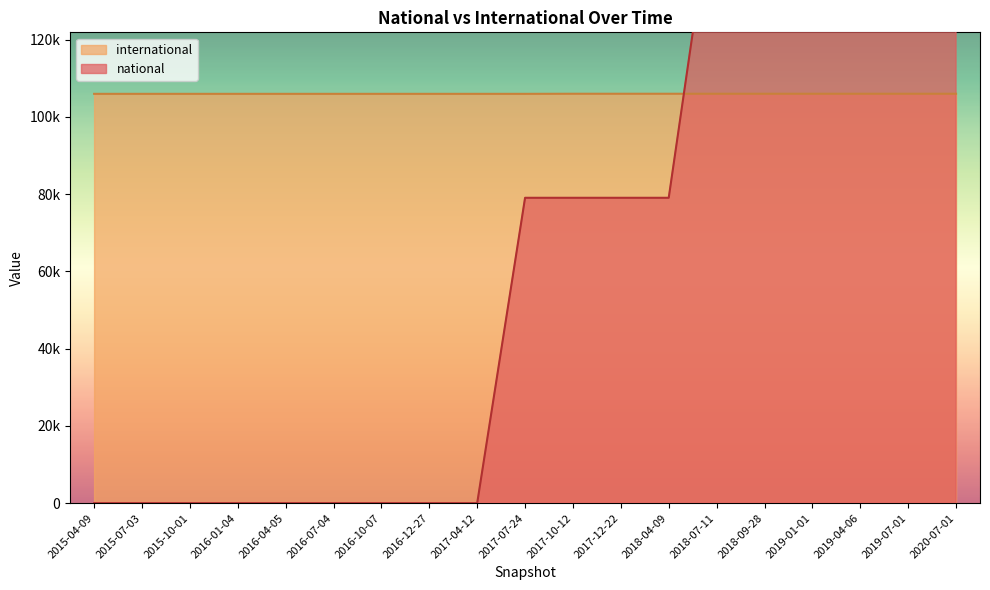

After their last crossing, which series has the higher values: international or national?

national